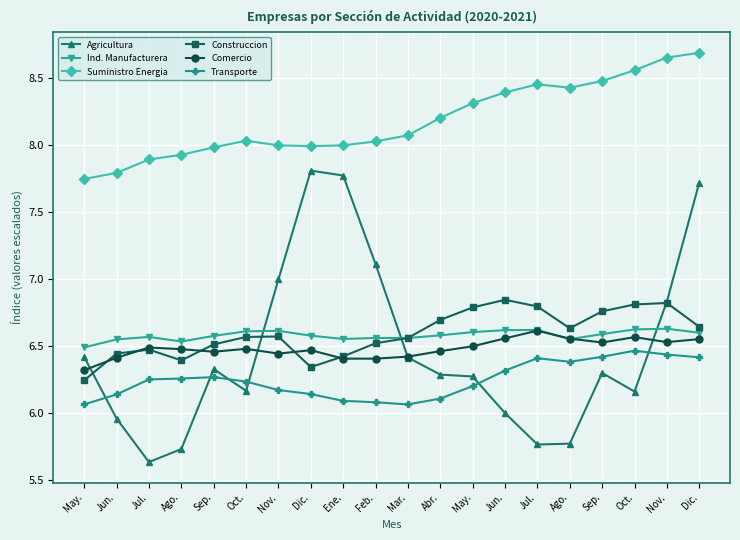

At which label does Transporte reach its minimum?

Mar.